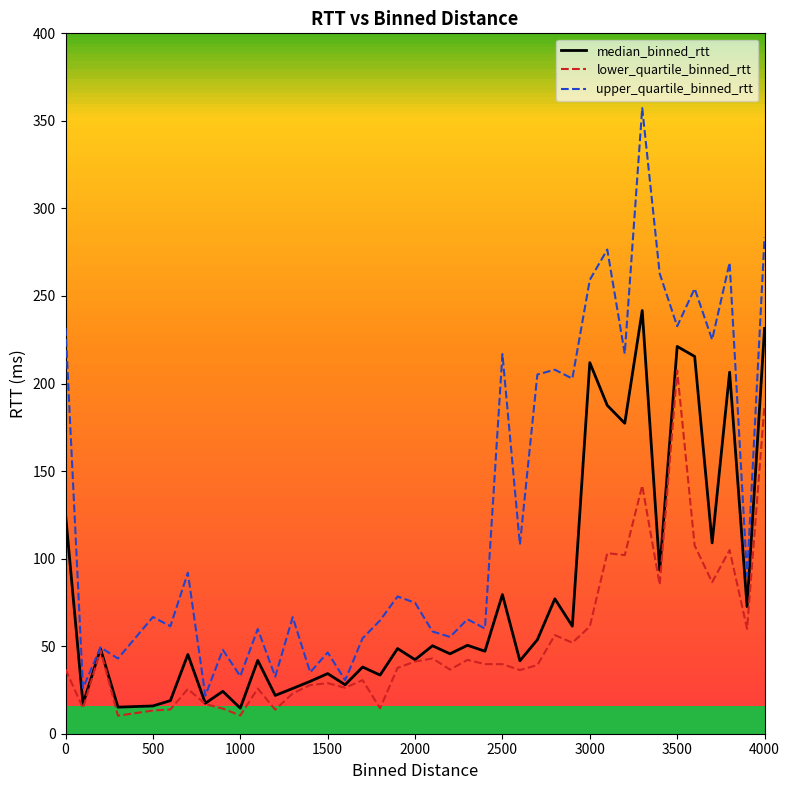

Which series has the largest range (max minus min)?

upper_quartile_binned_rtt